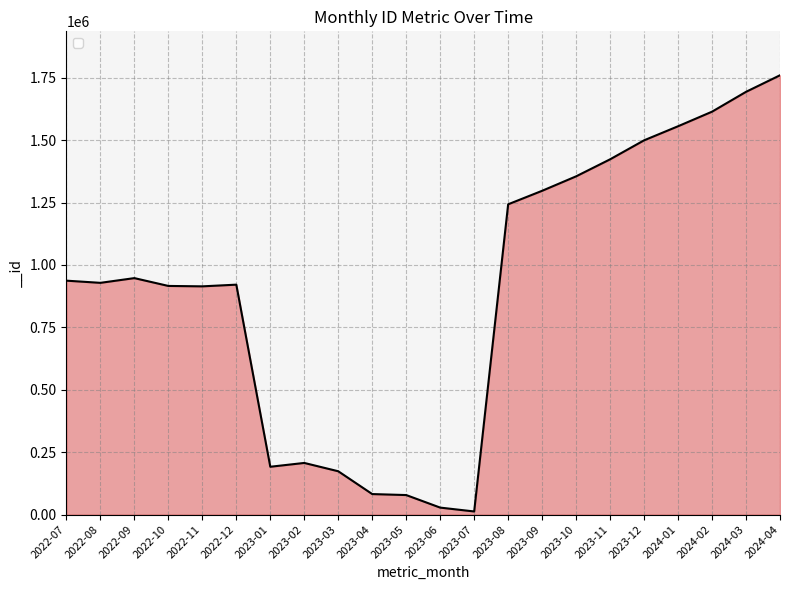

Approximately how many times larger is the value at 2023-03 compared to 2023-09?

0.1